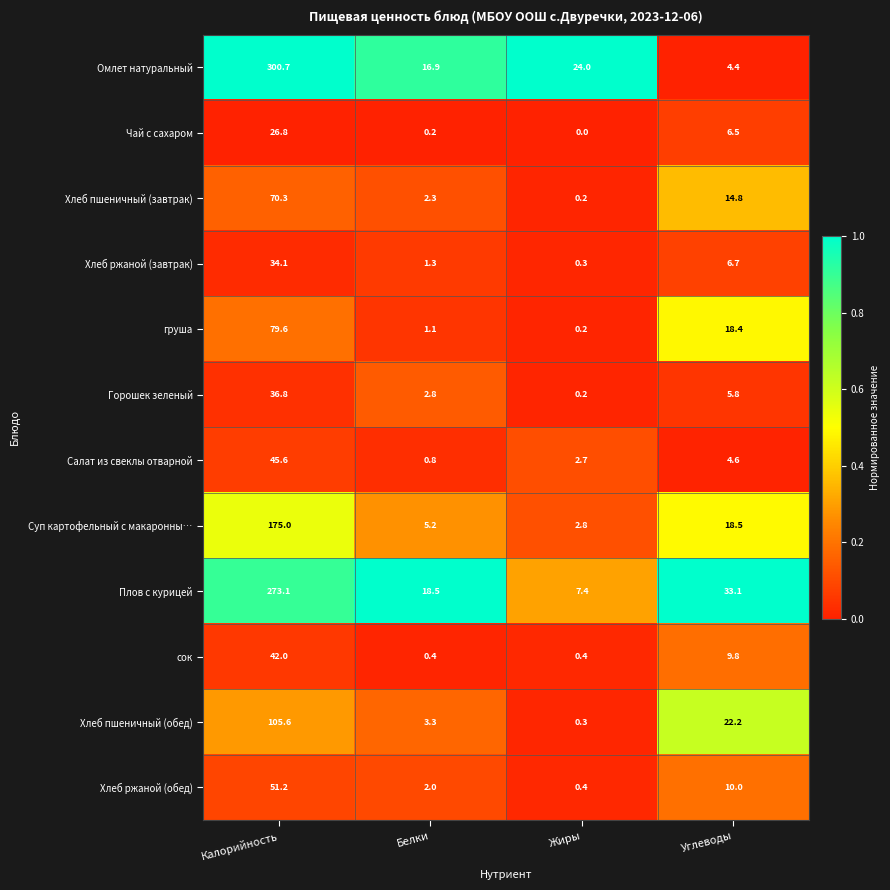

List the series in order of their peak value, highest first.

Омлет натуральный, Плов с курицей, Суп картофельный с макаронны…, Хлеб пшеничный (обед), груша, Хлеб пшеничный (завтрак), Хлеб ржаной (обед), Салат из свеклы отварной, сок, Горошек зеленый, Хлеб ржаной (завтрак), Чай с сахаром